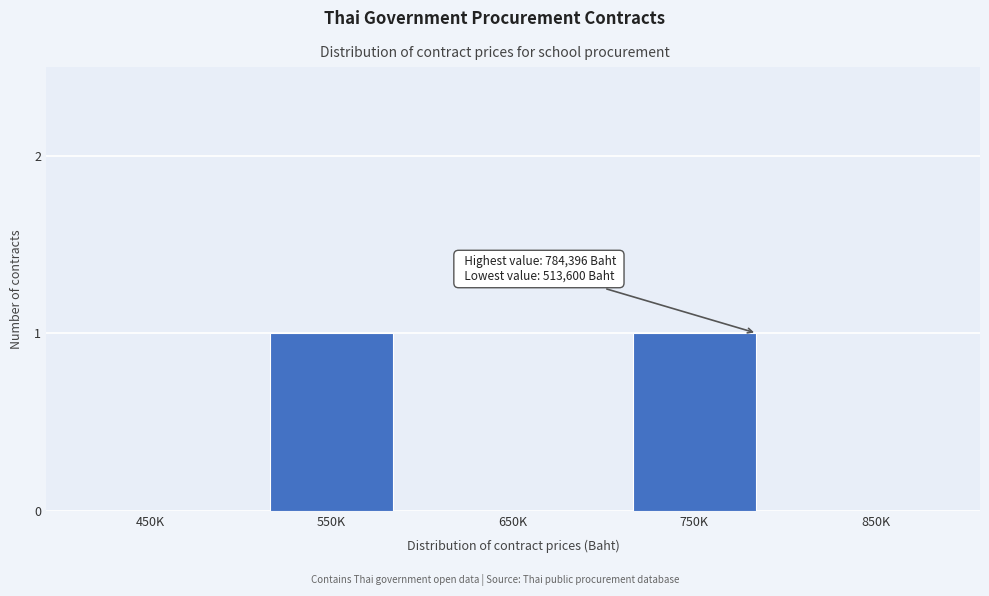

Reading left to right, list all the values displayed in this chart.

450K=0	550K=1	650K=0	750K=1	850K=0